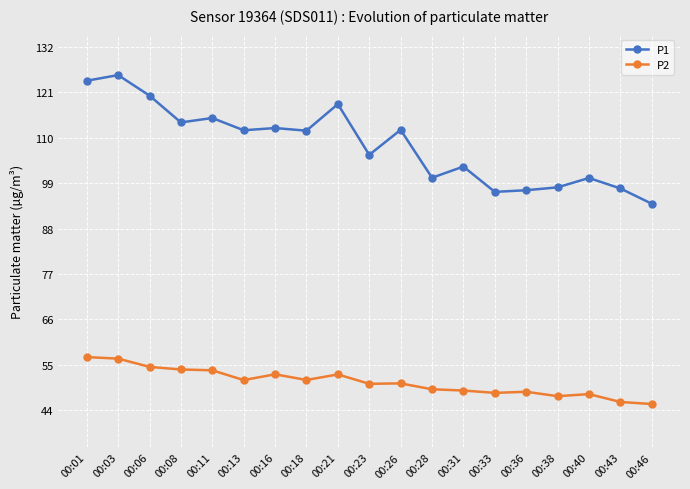

What is the spread (max minus min) of values at 00:01?

67.0